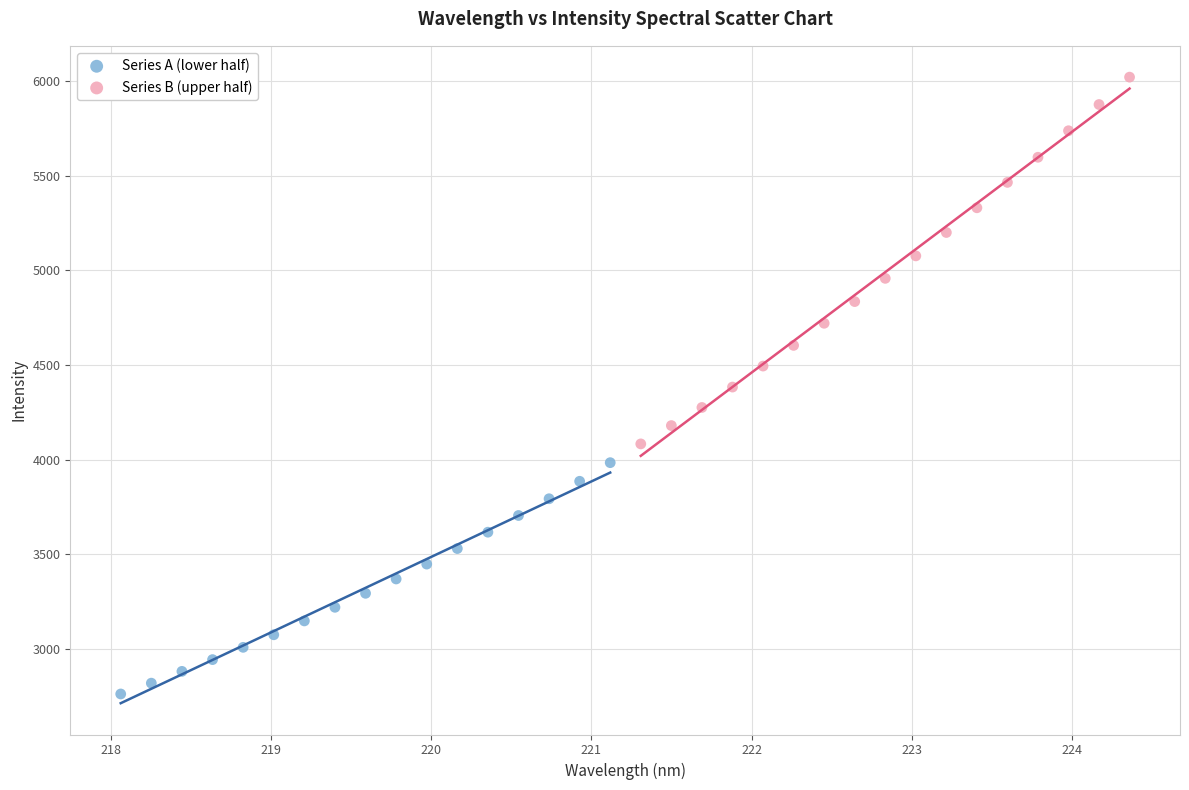

What are all the series names shown in the legend?

Series A (lower half), Series B (upper half)